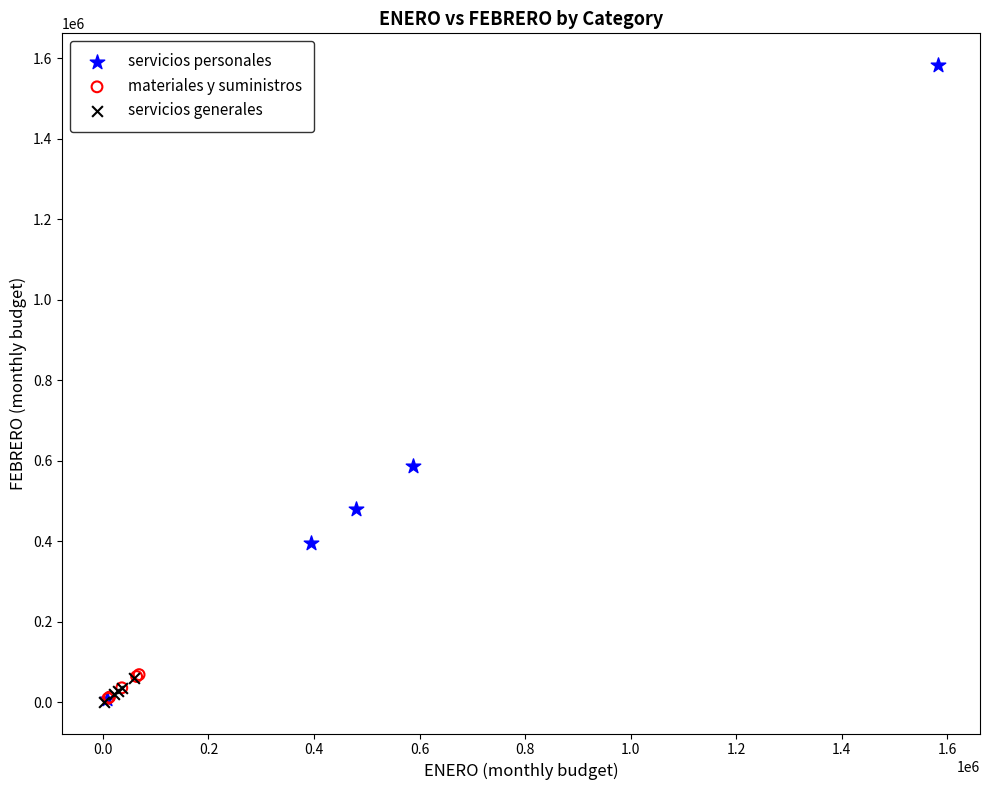

Which series reaches the maximum Y coordinate?

servicios personales